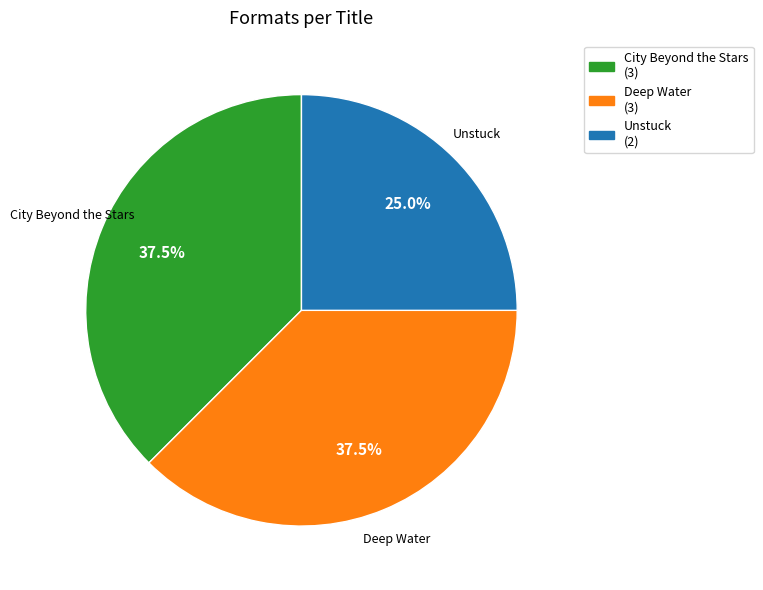

Which category has the smallest portion of the pie?

Unstuck